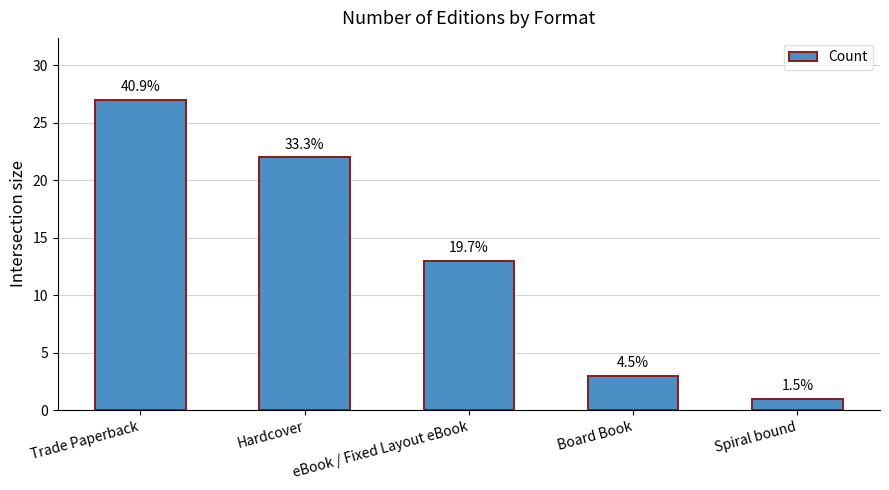

How many bars are there in total?

5